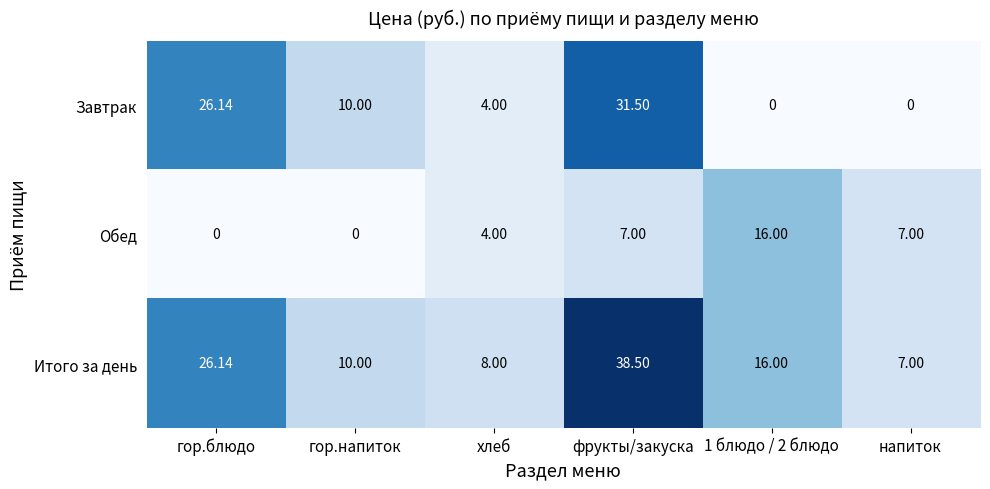

Rank the series by their maximum value, from lowest to highest.

Обед, Завтрак, Итого за день